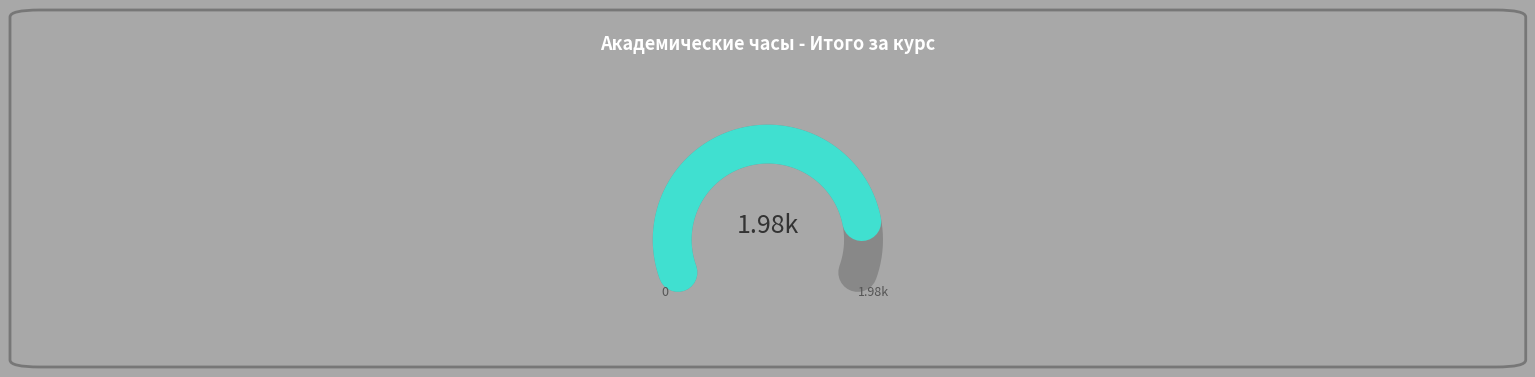

Count the number of slices in the pie.

2